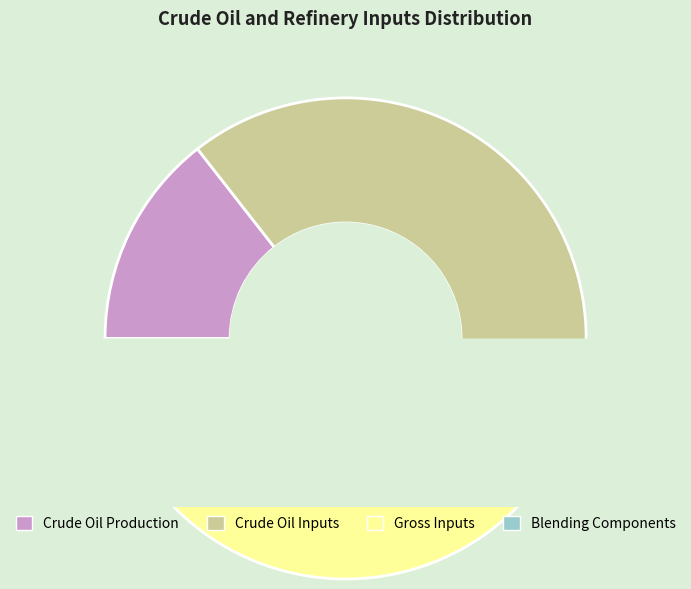

To the nearest percent, what is the difference between the largest and smallest slice percentages?

42%